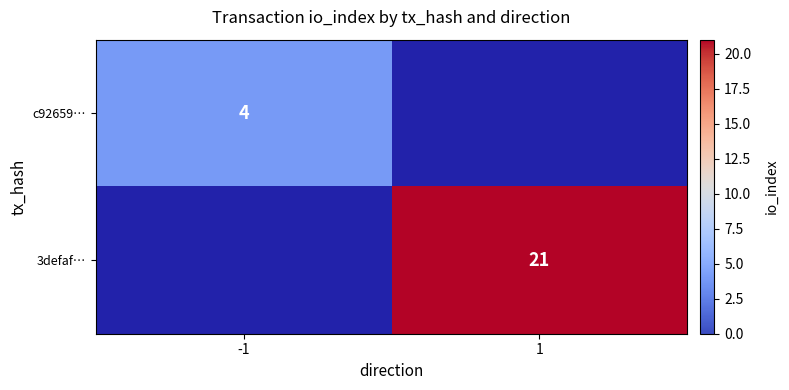

The c92659… series shows 2 at -1. True or false?

False